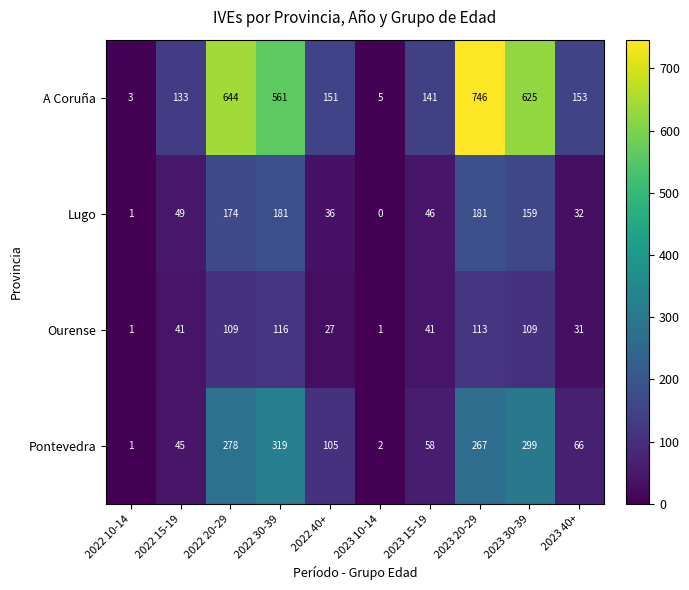

True or false: Lugo has a value of 16 at 2022 15-19.

False